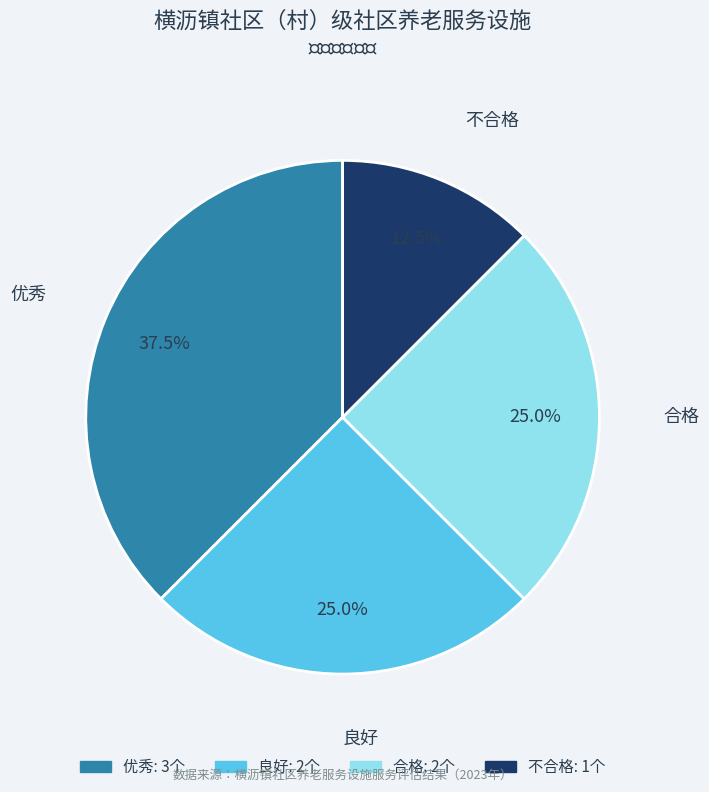

What is the ratio of the value at 优秀 to the value at 良好?

1.5